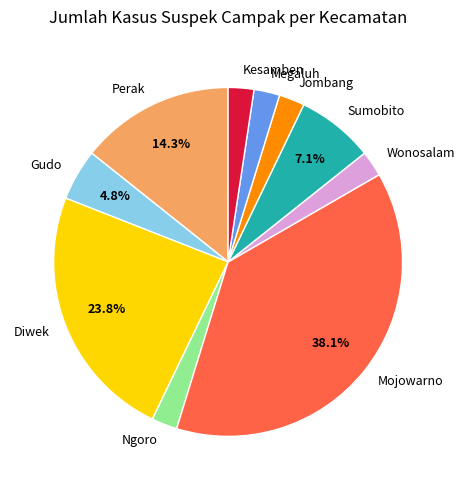

To the nearest percent, what is the difference between the Ngoro and Gudo slice percentages?

2%